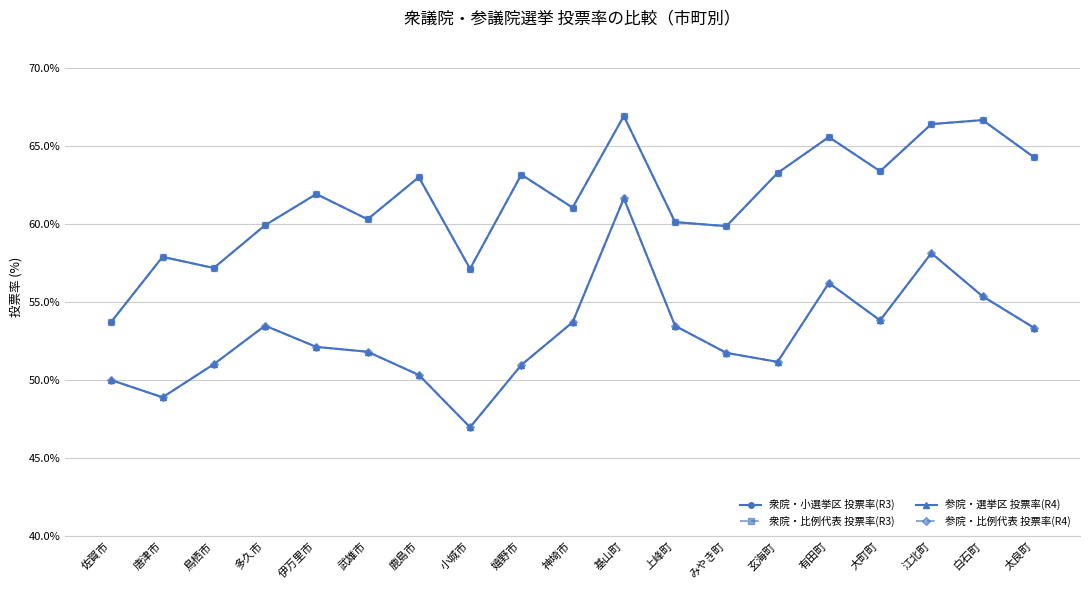

What is the difference between the 参院・選挙区 投票率(R4) values at 白石町 and 鹿島市?

5.0